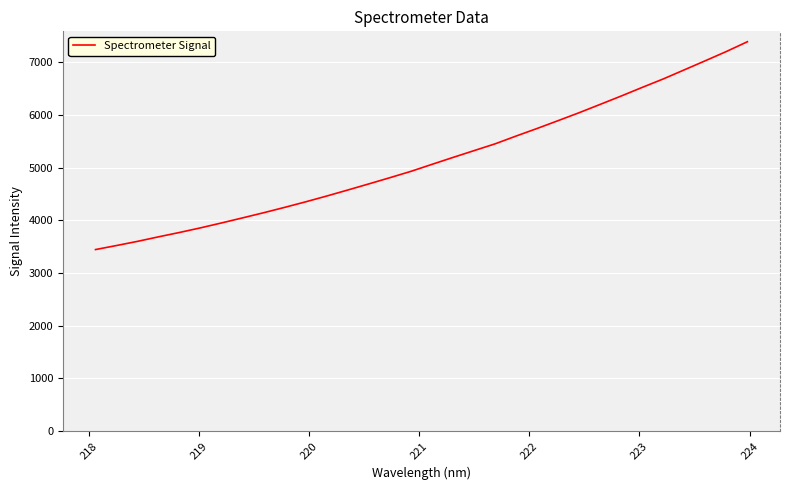

What is the minimum value shown in the chart?

3444.8